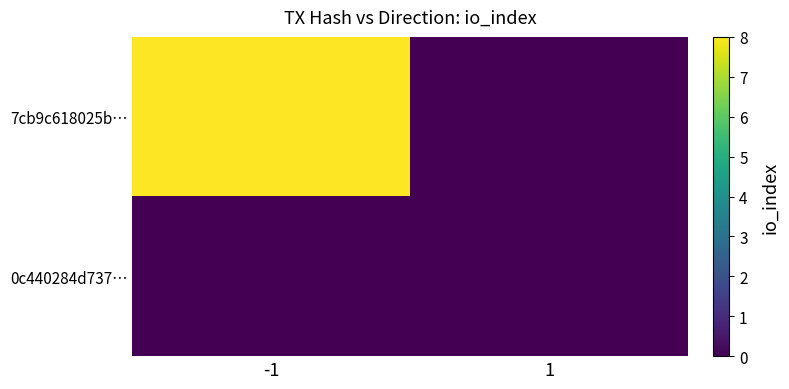

At how many categories does at least one series exceed 0?

1